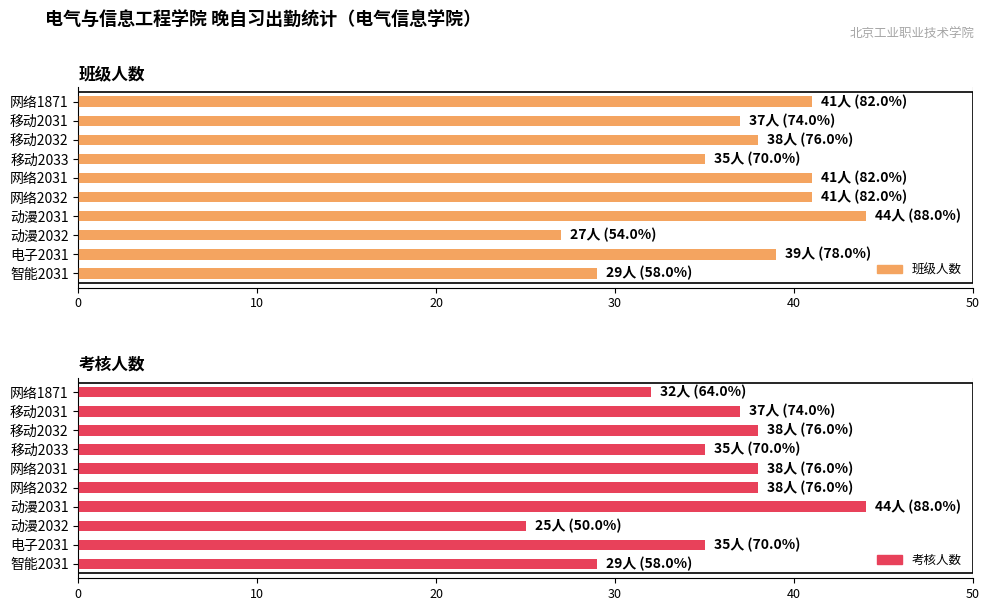

Between 电子2031 and 动漫2031, which is larger?

动漫2031